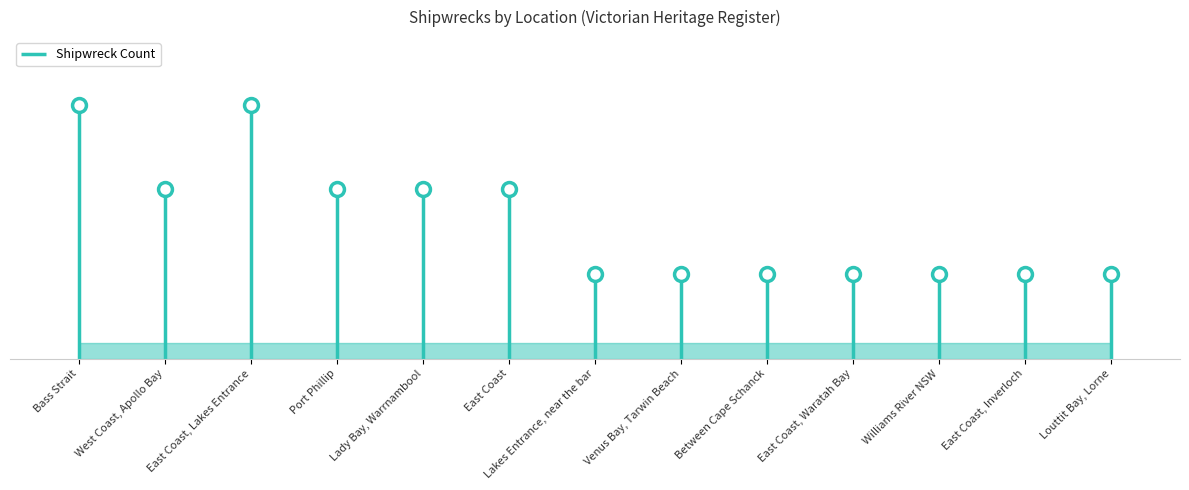

What is the label of the 7th point from the left?

Lakes Entrance, near the bar